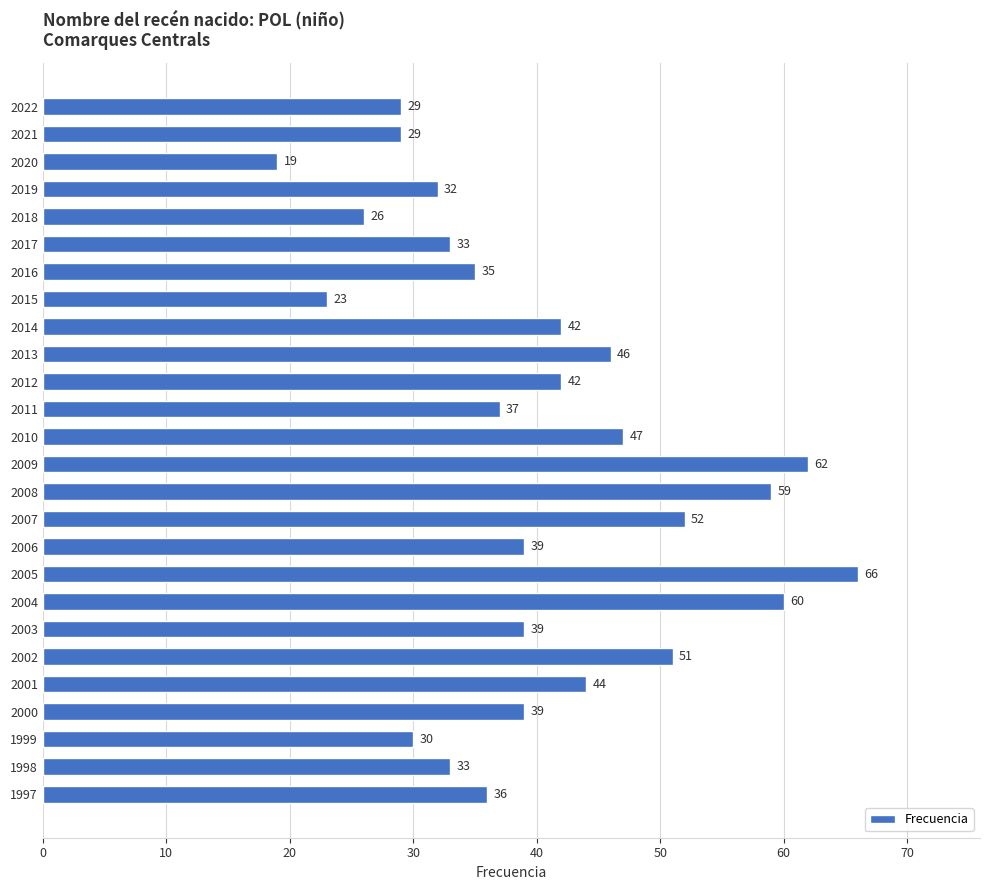

What is the approximate value at 2012, to the nearest 10?

40